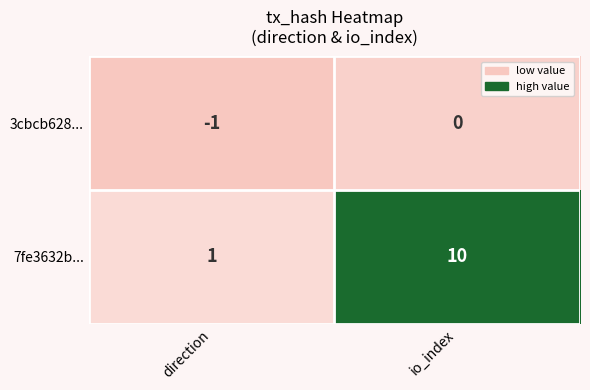

What is the sum of the 7fe3632b... values at io_index and direction?

11